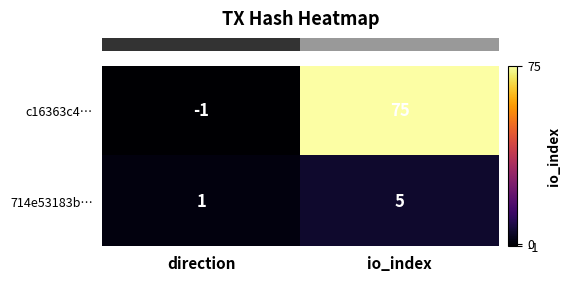

The c16363c4… series shows -1 at direction. True or false?

True